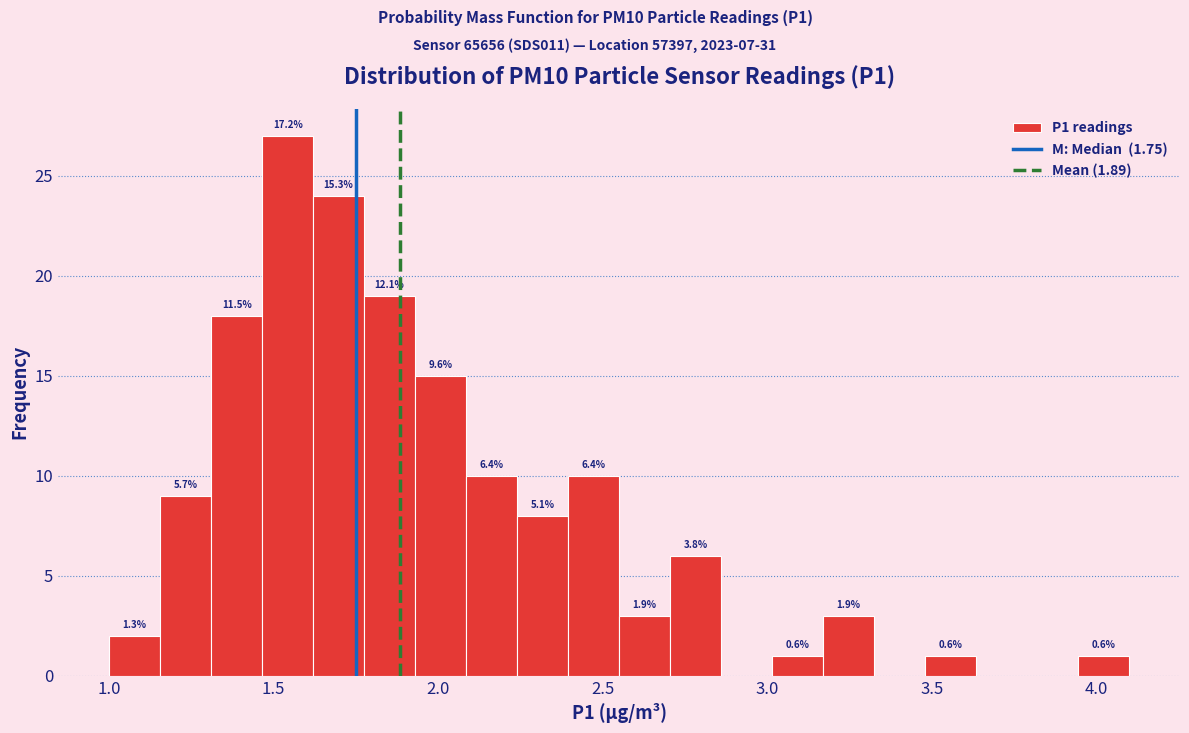

Around what value on the x-axis is the tallest bar? Give the approximate position of its centre, as read against the axis.

1.55